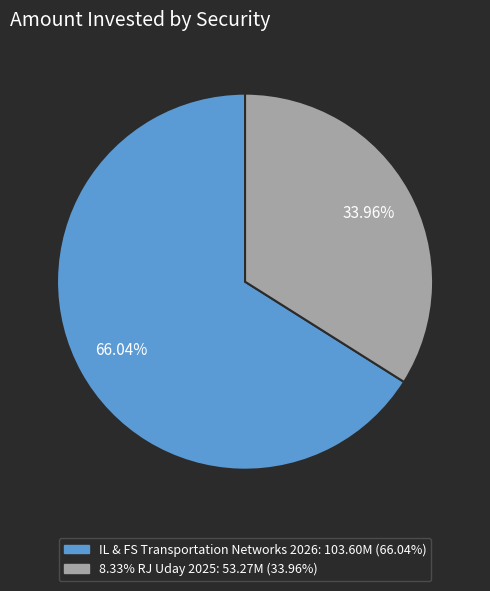

Combined, do 8.33% RJ Uday 2025 and IL & FS Transportation Networks 2026 account for over 50%?

Yes